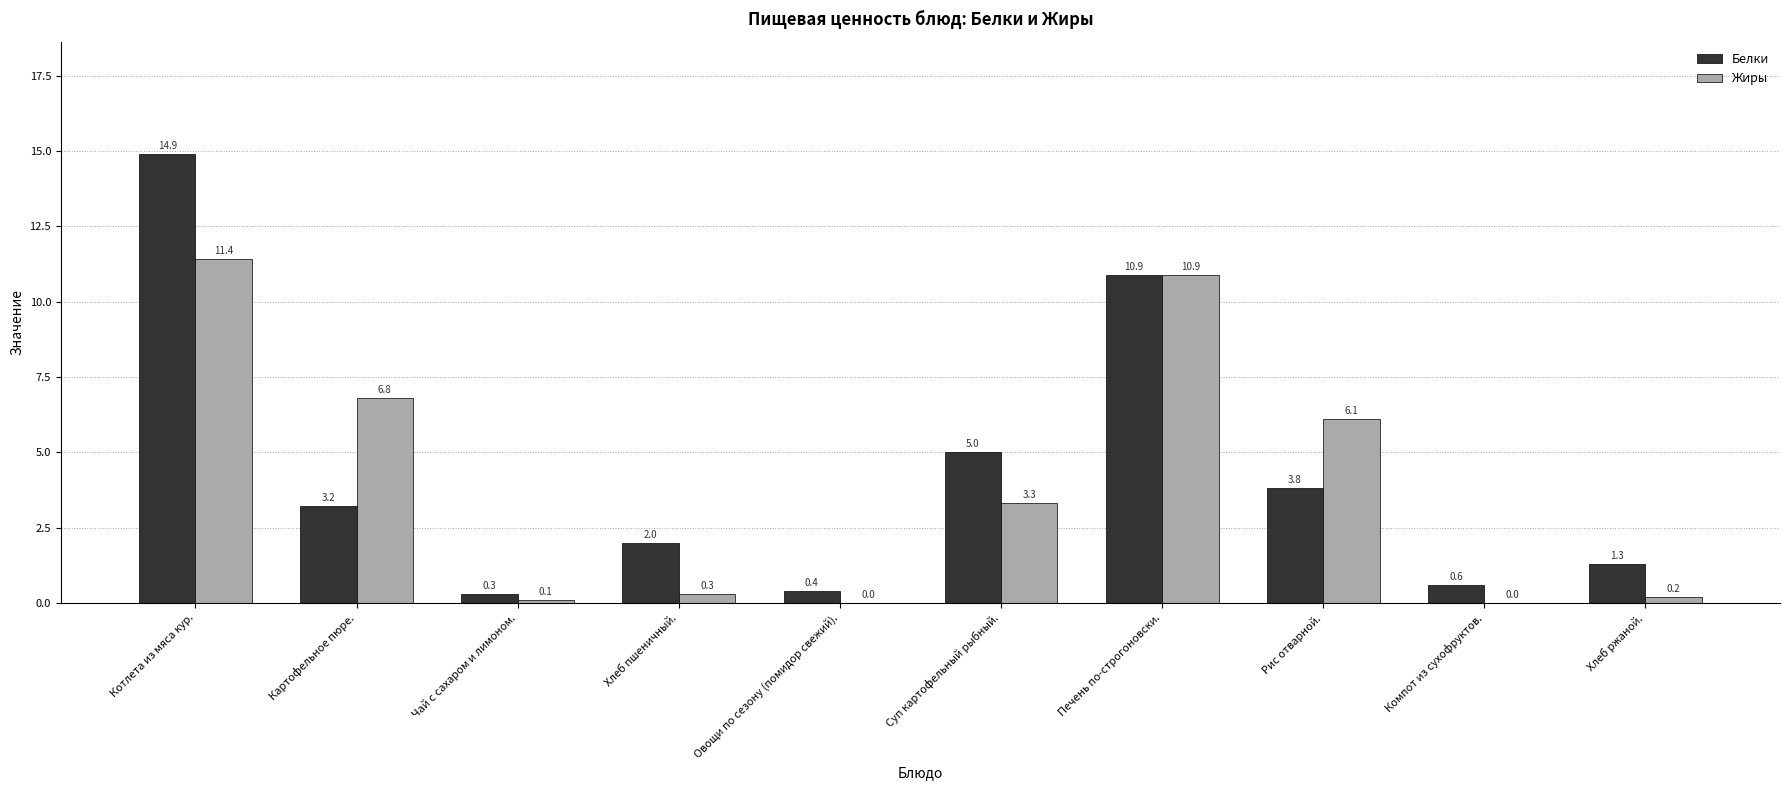

How many values in the Жиры series exceed 3?

5